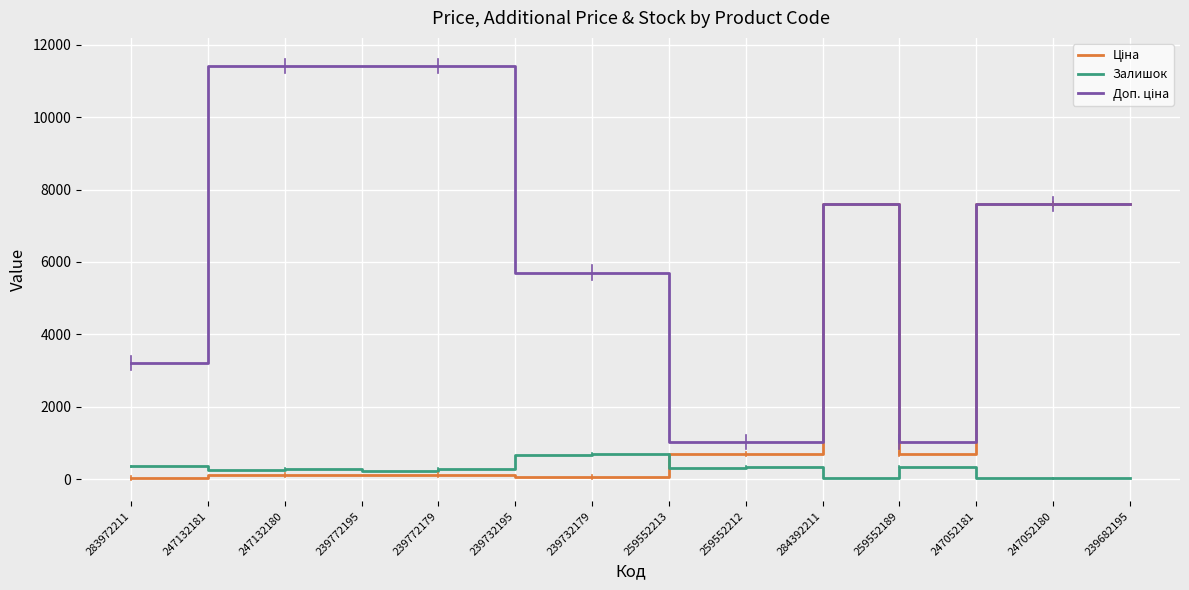

Where does the Залишок series first go above 290?

283972211